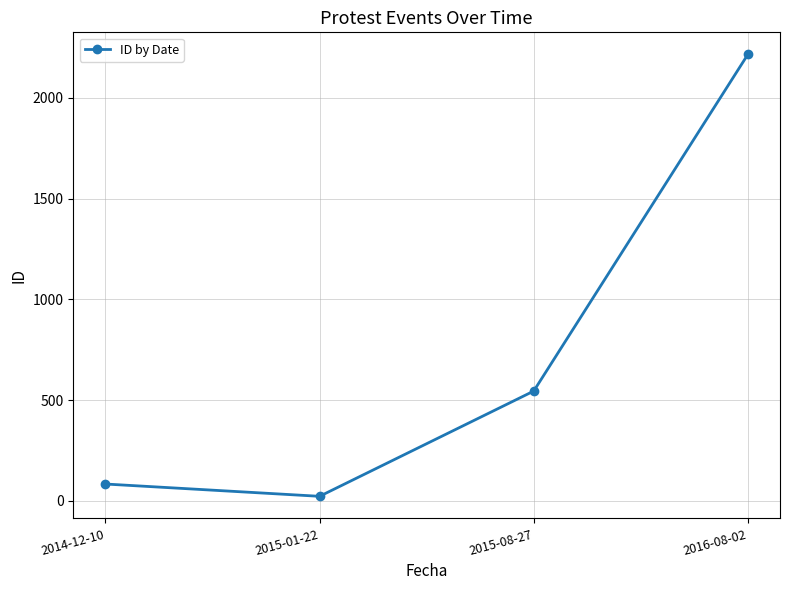

What is the greatest value displayed?

2215